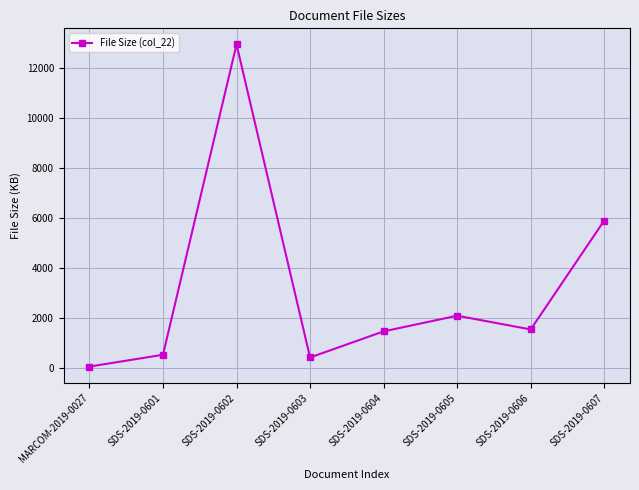

Between MARCOM-2019-0027 and SDS-2019-0602, which is larger?

SDS-2019-0602